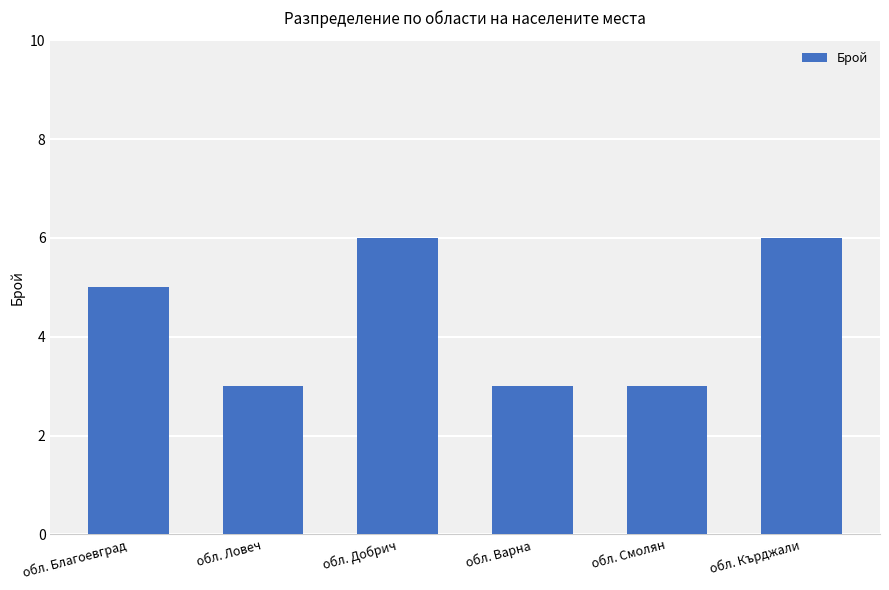

True or false: the data shows 6 at обл. Кърджали.

True